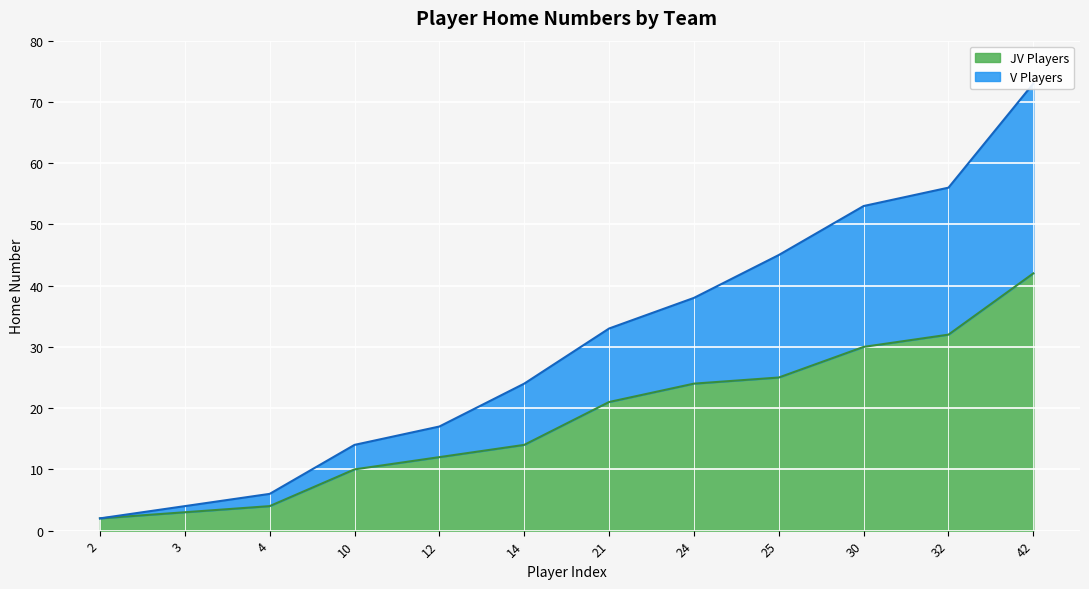

Reading left to right, extract all data points from this chart.

JV Players: 2	3	4	10	12	14	21	24	25	30	32	42
V Players: 2	4	6	14	17	24	33	38	45	53	56	73